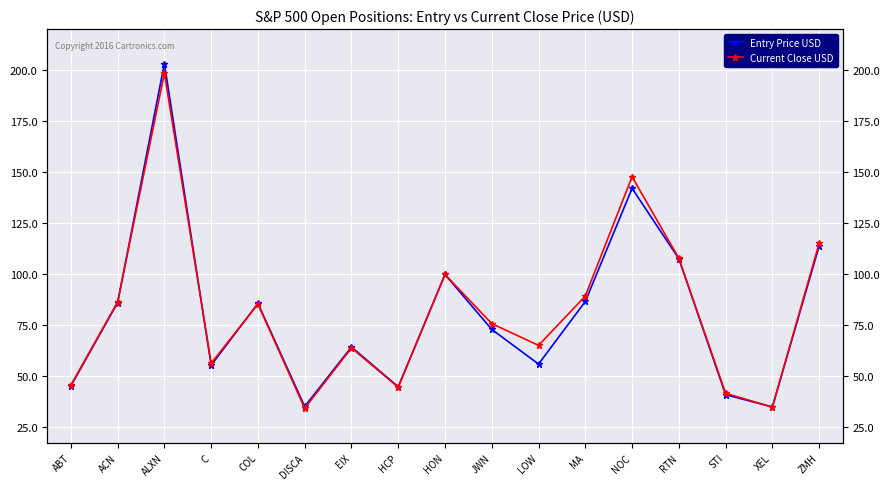

Where is Current Close USD nearest to the value 116?

ZMH